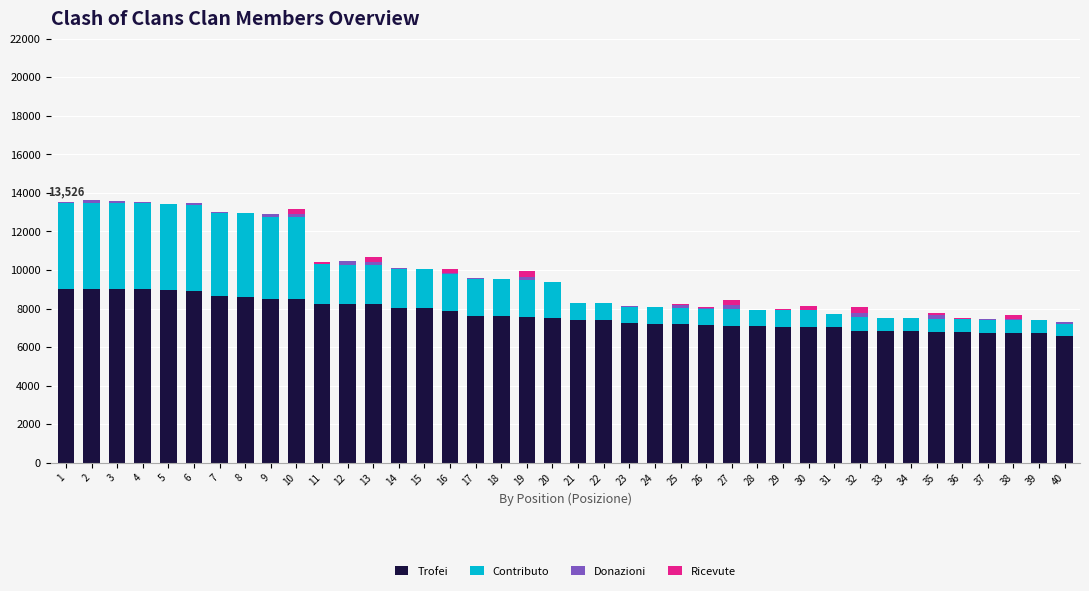

What is the maximum value for Trofei?

9000